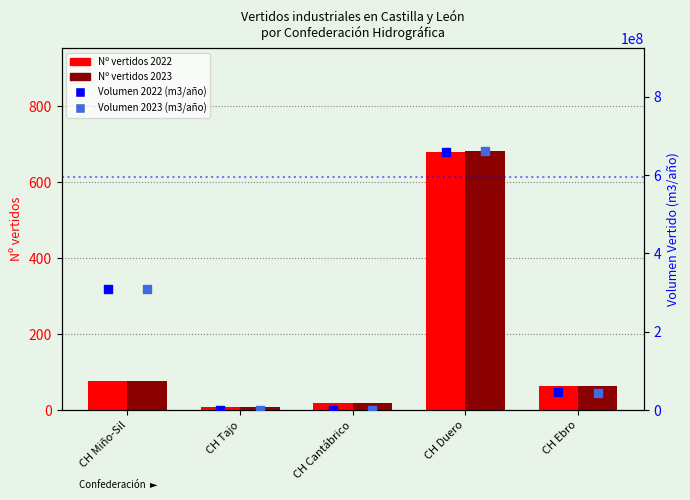

What are all the series names shown in the legend?

Nº vertidos 2022, Nº vertidos 2023, Volumen 2022 (m3/año), Volumen 2023 (m3/año)